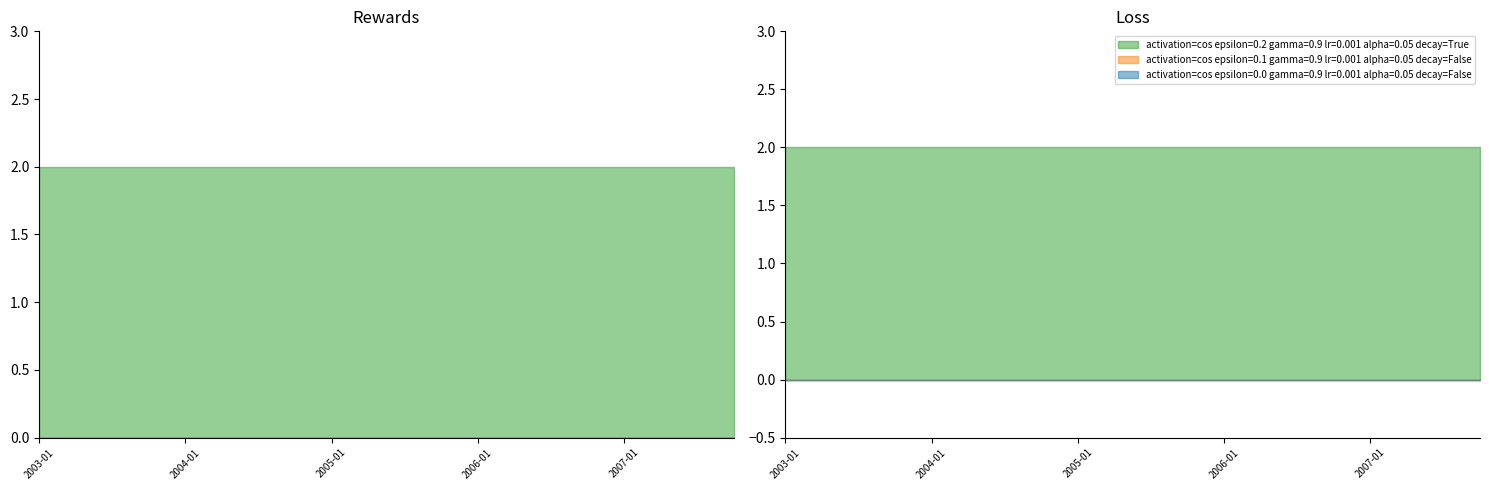

What is the label of the 3rd point from the left?

2003-07